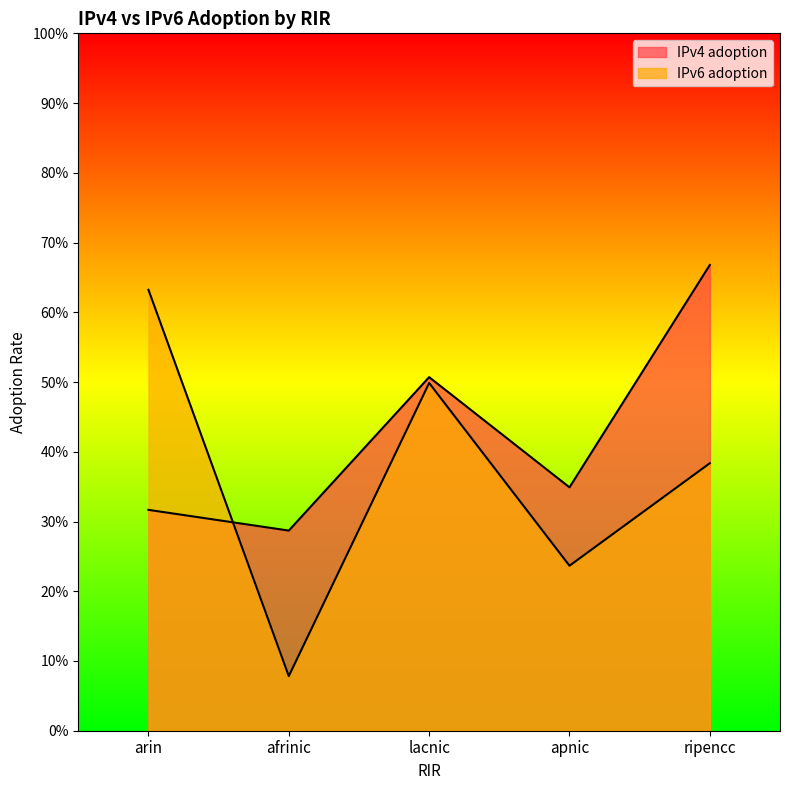

List the series in order of their peak value, highest first.

IPv4 adoption, IPv6 adoption